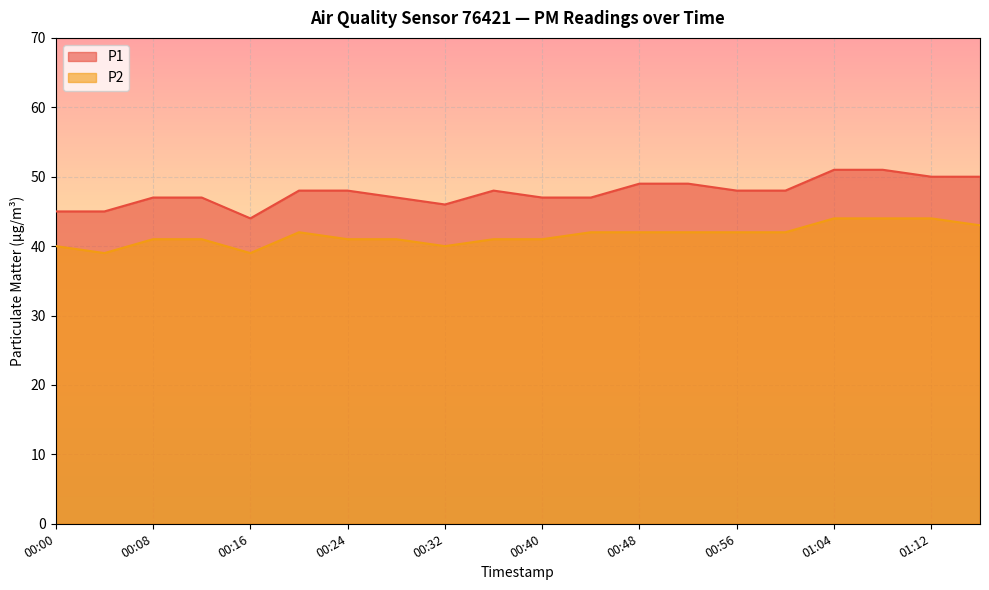

True or false: P2 has a value of 67 at 00:56.

False